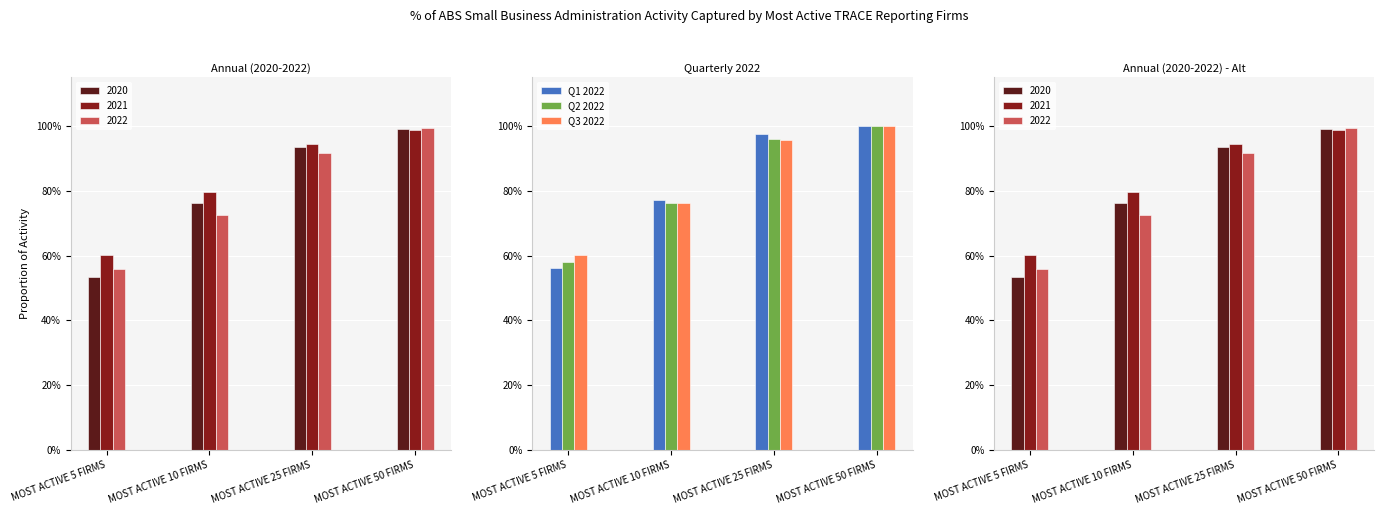

Between MOST ACTIVE 25 FIRMS and MOST ACTIVE 50 FIRMS, which is larger?

MOST ACTIVE 50 FIRMS